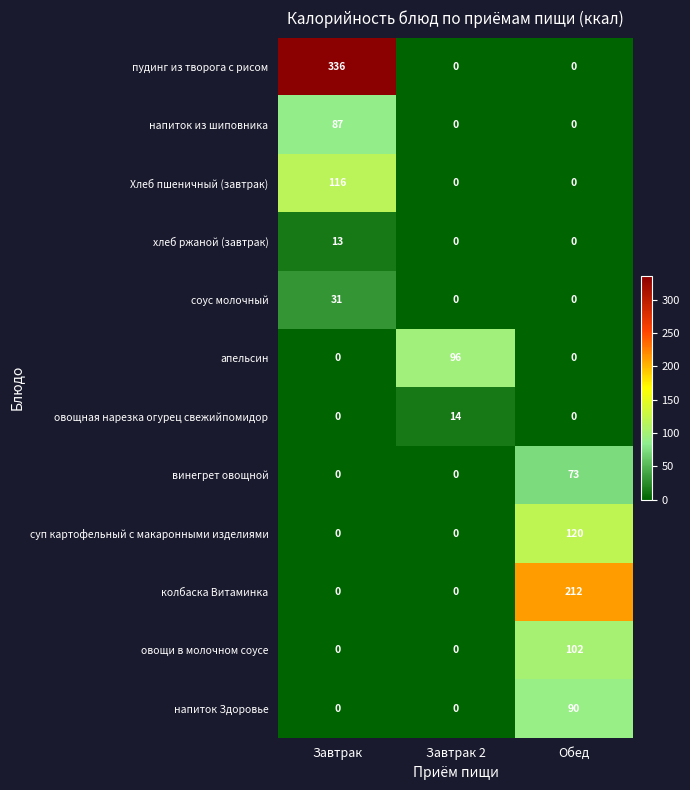

What is the approximate value of суп картофельный с макаронными изделиями at Обед, to the nearest 5?

120